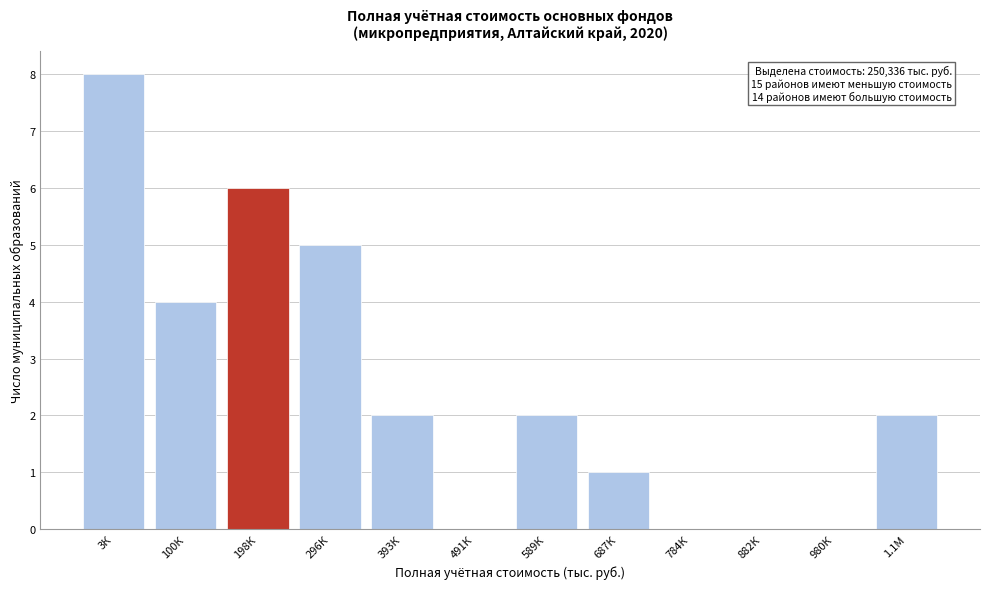

Reading right to left, transcribe all the data shown in this chart.

1.1М=2	980К=0	882К=0	784К=0	687К=1	589К=2	491К=0	393К=2	296К=5	198К=6	100К=4	3К=8